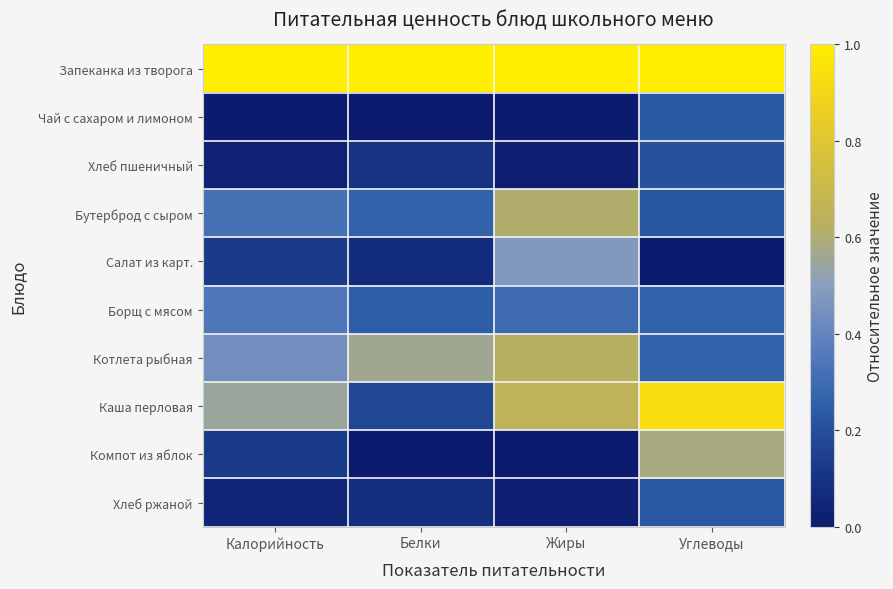

What is the difference between the highest and lowest values at Калорийность?

1.0